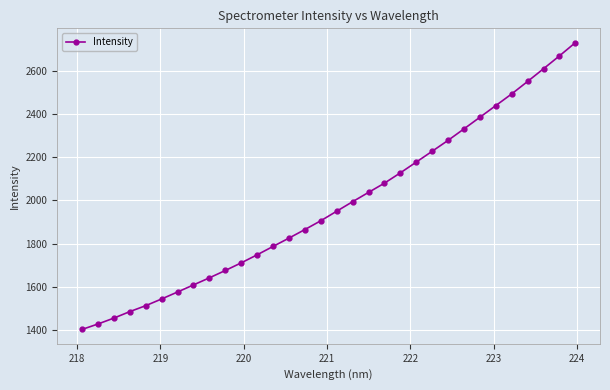

How many values exceed 1949?

16